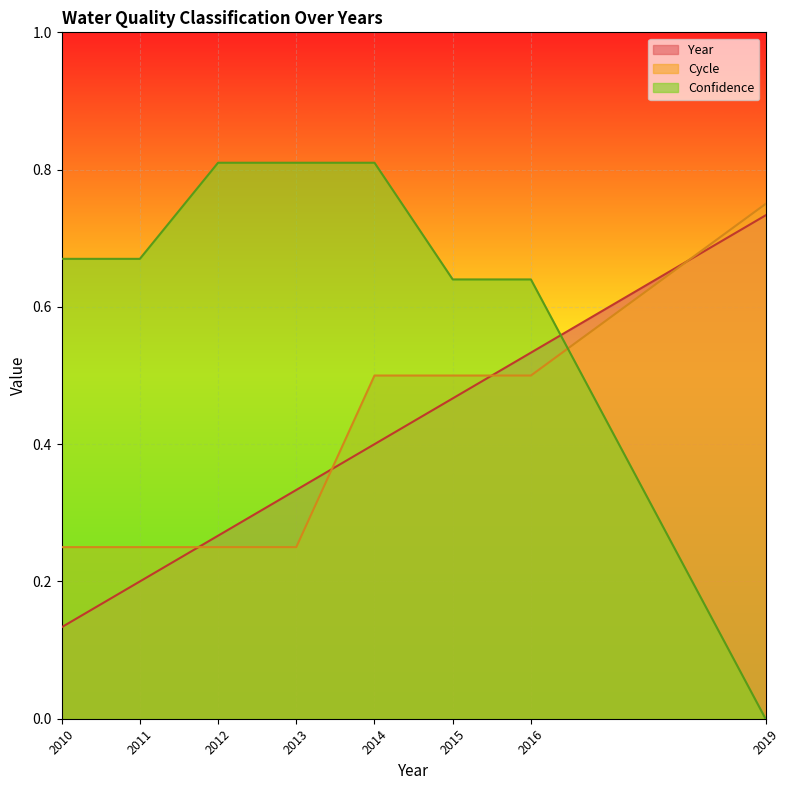

Between 2015 and 2016, which series saw the biggest shift?

Year